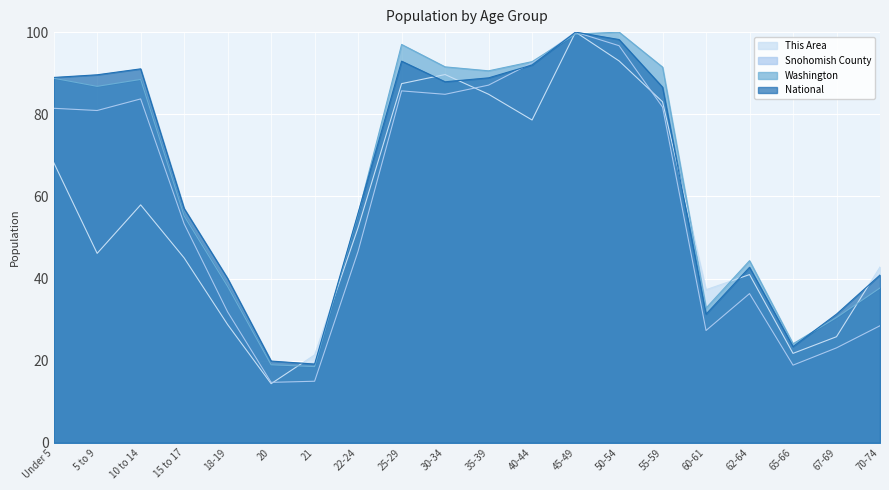

How many data points in Washington are less than 86?

10